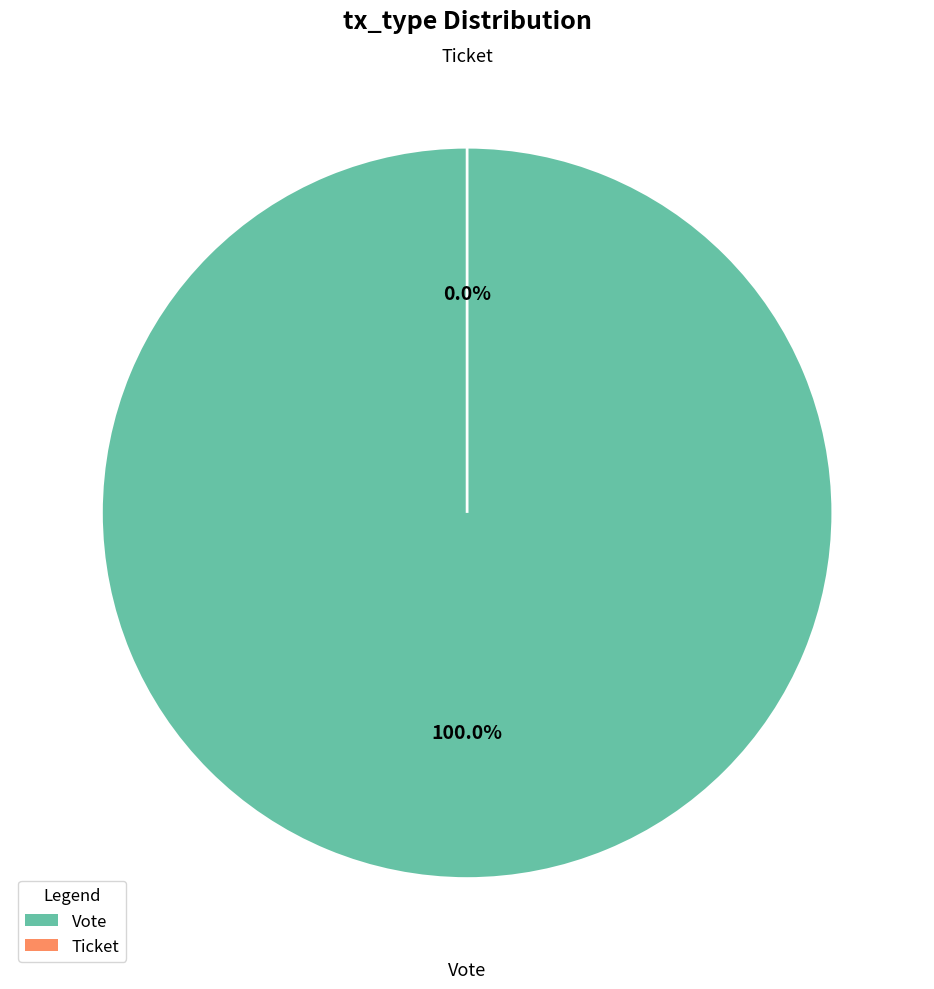

Combined, do Ticket and Vote account for over 50%?

Yes